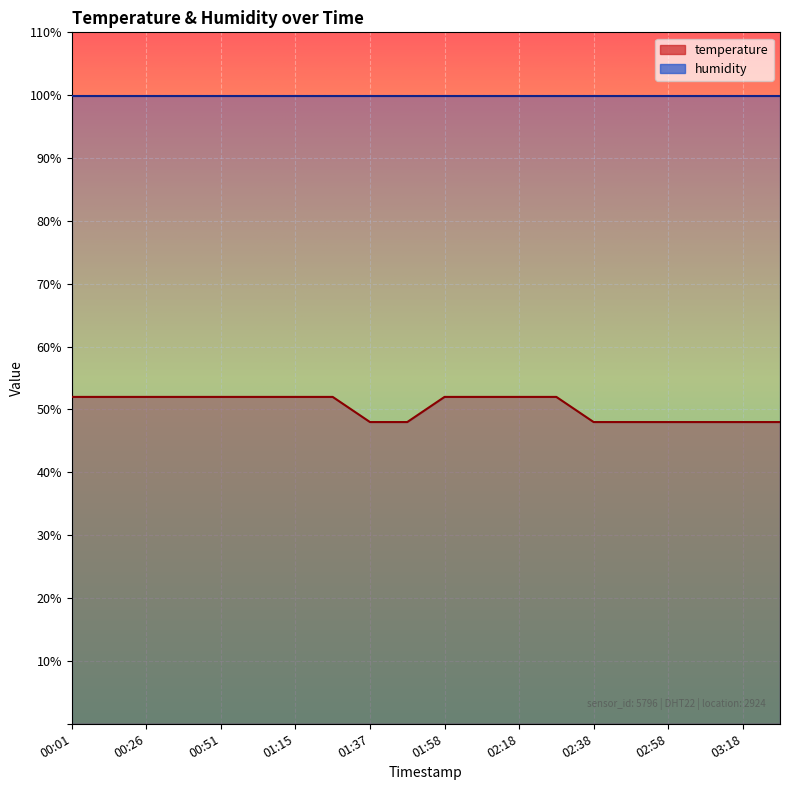

What is the value of the 17th point from the left?

48